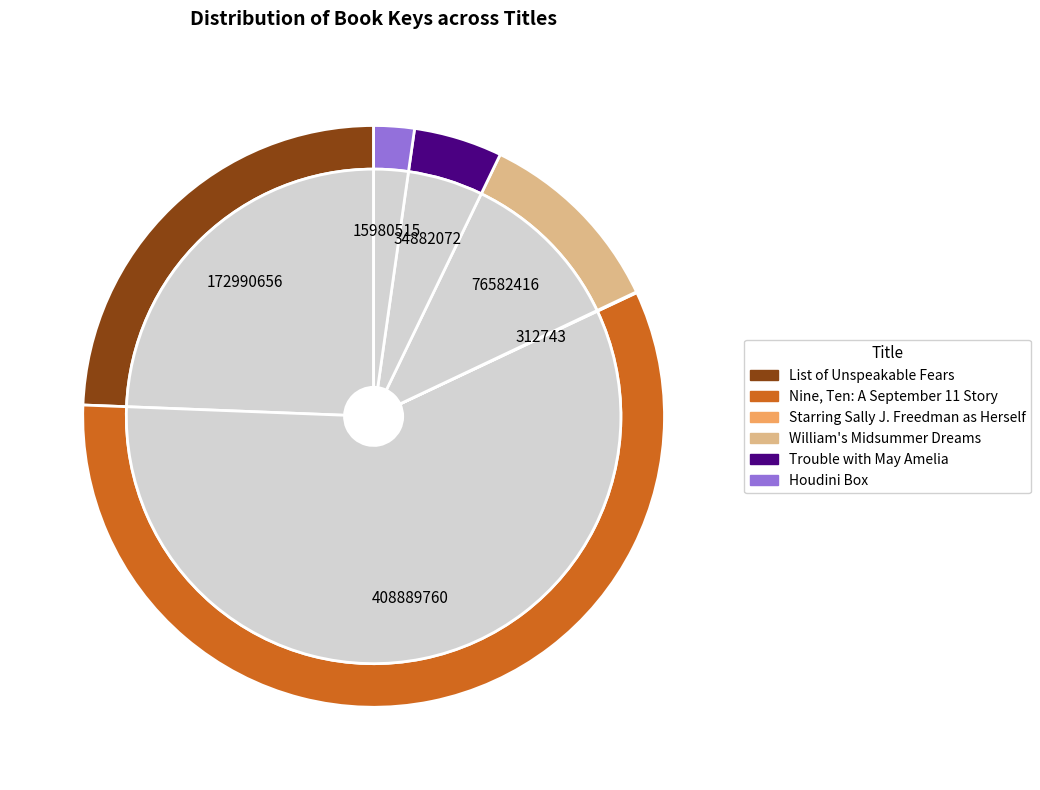

What is the largest slice in the pie chart?

Nine, Ten: A September 11 Story